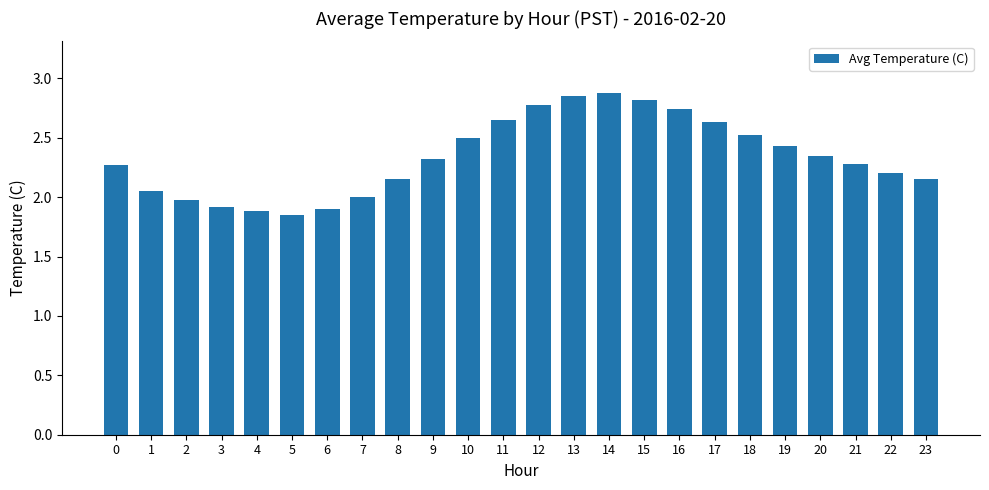

At which category does the chart reach its peak across all series?

14